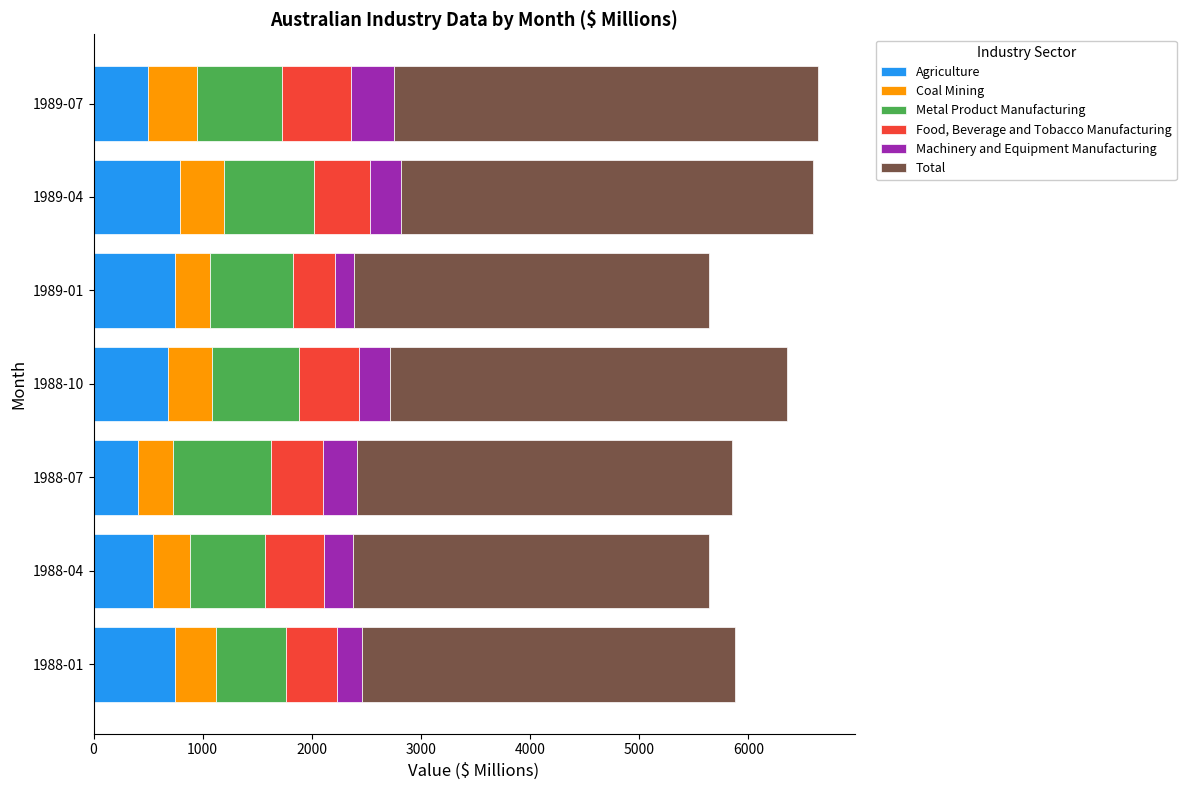

What is the sum of all Agriculture values?

4415